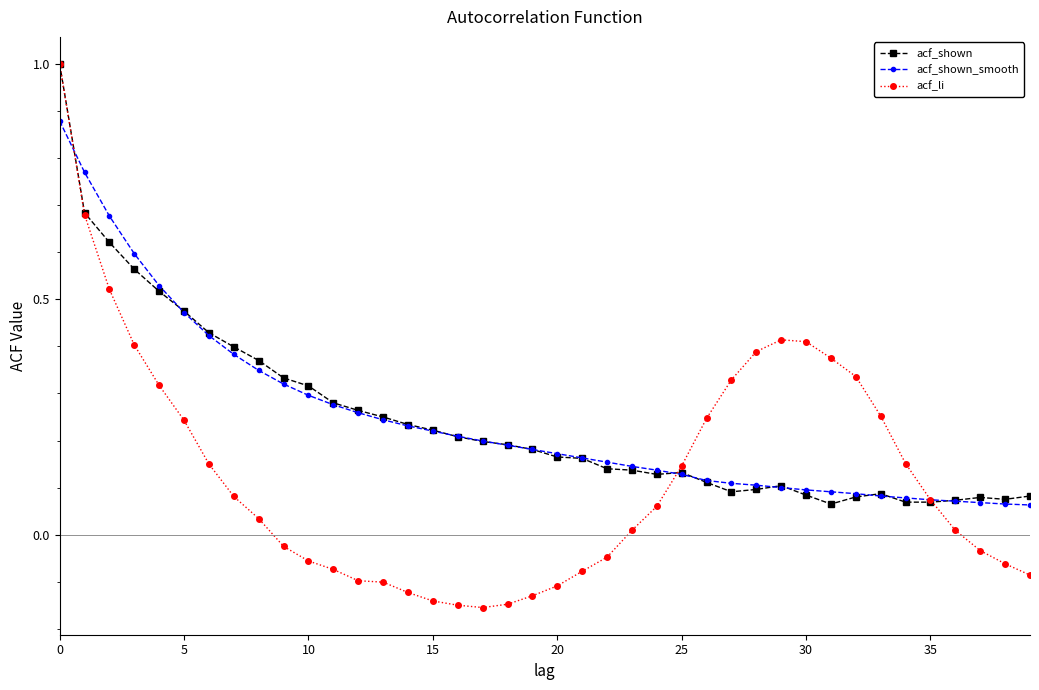

What is the highest value of the acf_shown series?

1.0